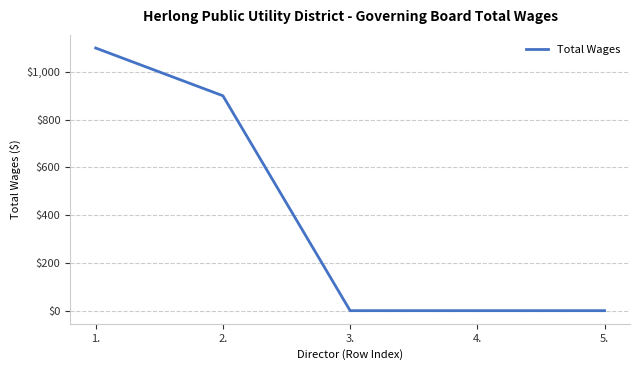

What is the change in value from 2. to 4.?

-900